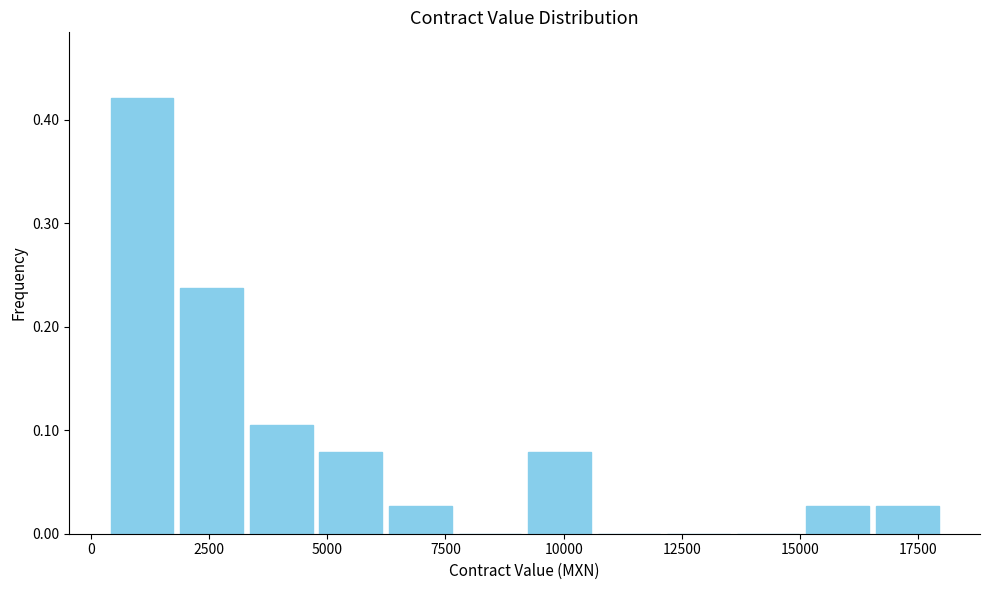

Around what value on the x-axis is the tallest bar? Give the approximate position of its centre, as read against the axis.

1000